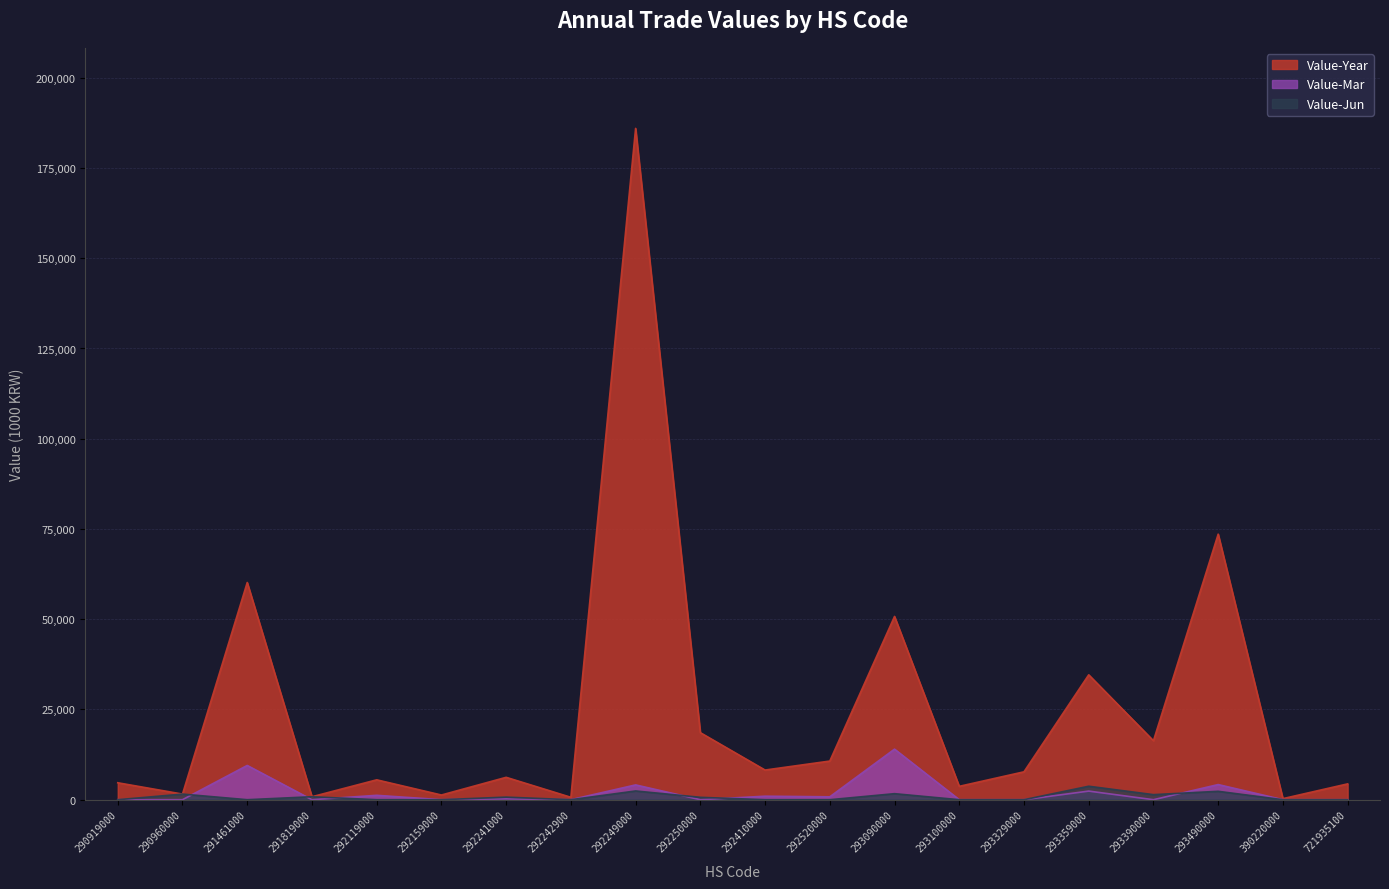

What is the sum of all Value-Year values?

495763